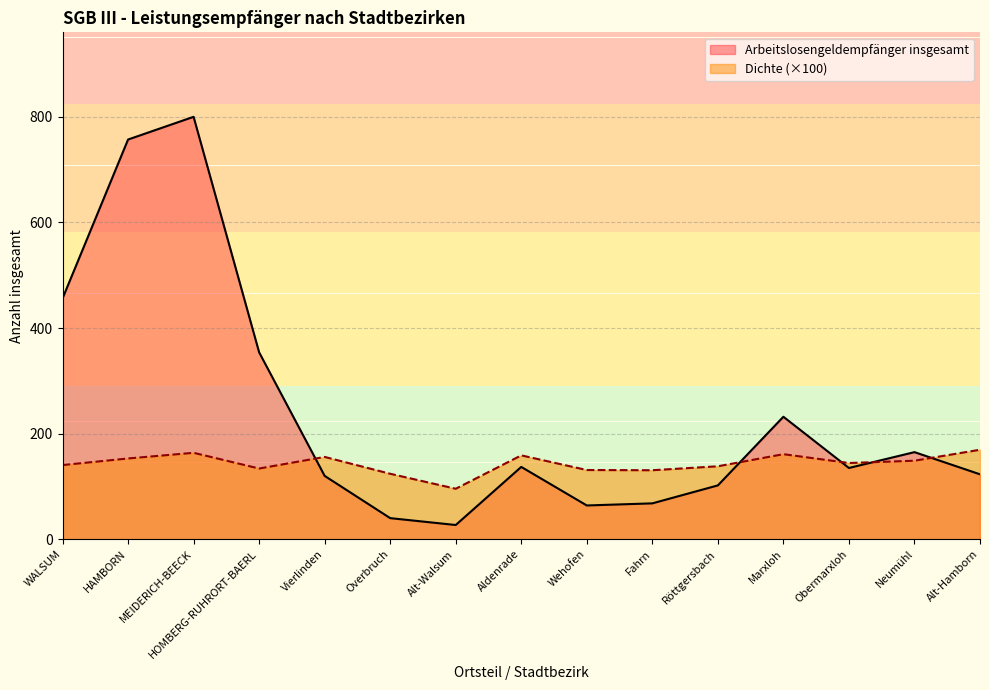

What is the value of the Dichte point at the 1st from the left?

140.5